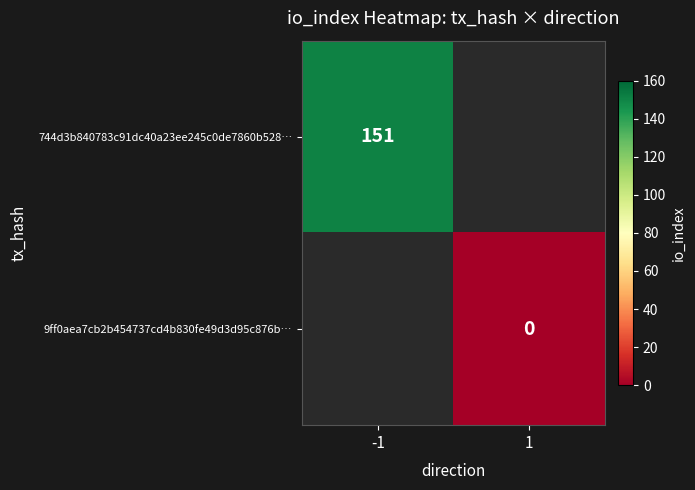

The 744d3b840783c91dc40a23ee245c0de7860b528… series shows 151 at -1. True or false?

True